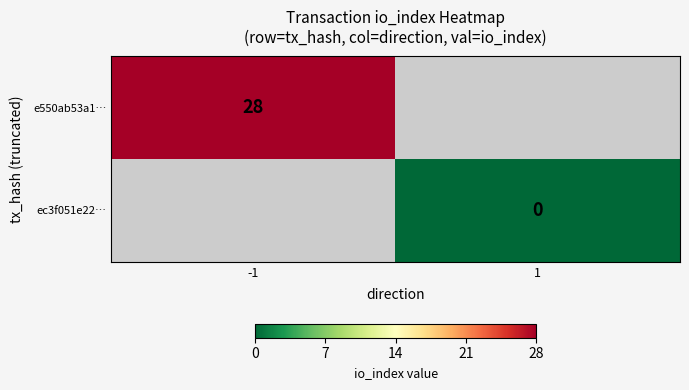

The e550ab53a1… series shows 28 at -1. True or false?

True